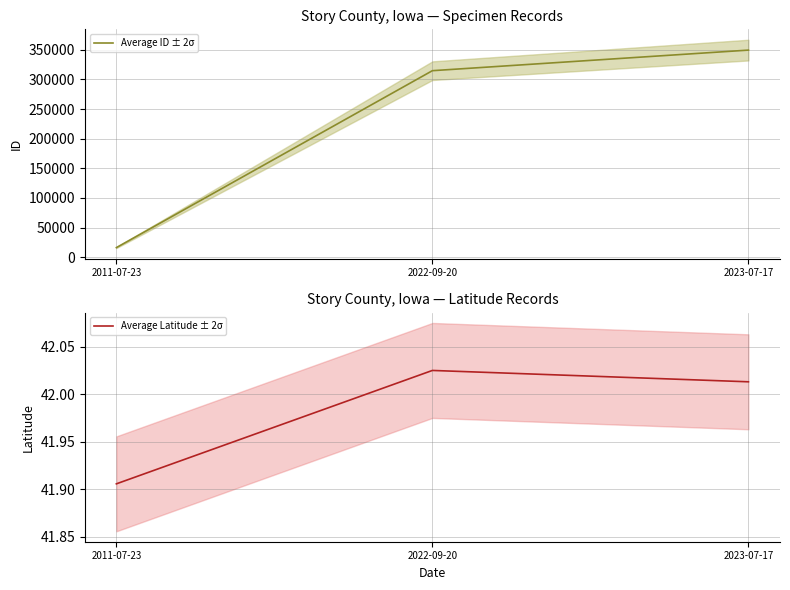

Which series has the largest total across all categories?

Average ID ± 2σ